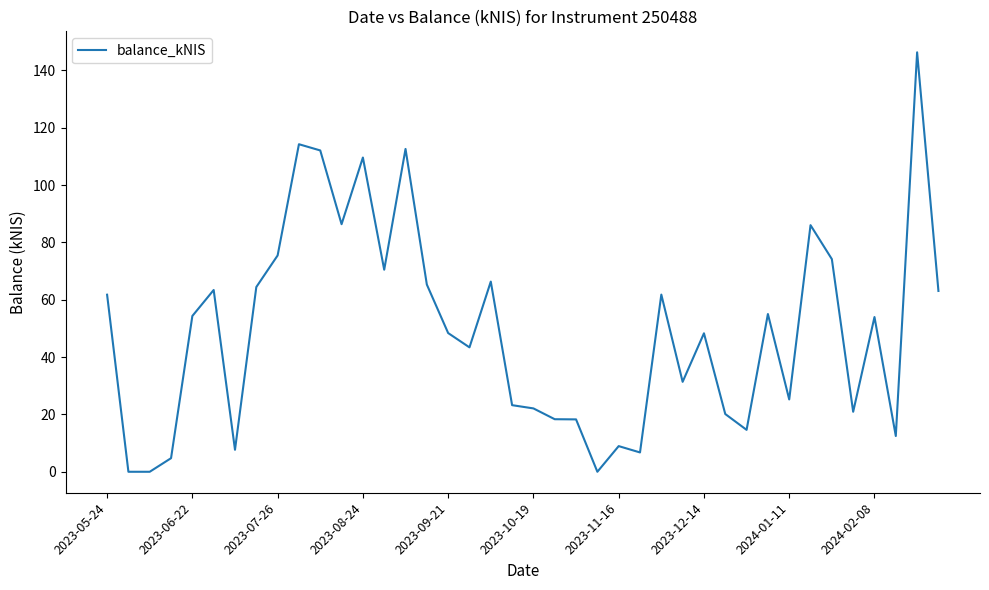

What is the difference between the maximum and minimum values?

146.3